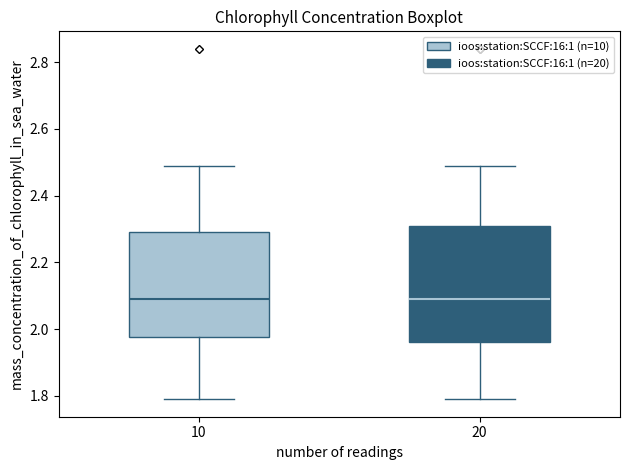

Reading left to right, transcribe this box plot: for each box, give where its median line is, the range the box spans, and where its two whiskers end, as read against the y-axis. The values are not printed on the chart, so give them approximately, as read against the axis.

10: median 2.10, box 1.98 to 2.30, whiskers 1.80 to 2.50
20: median 2.10, box 1.96 to 2.32, whiskers 1.80 to 2.50